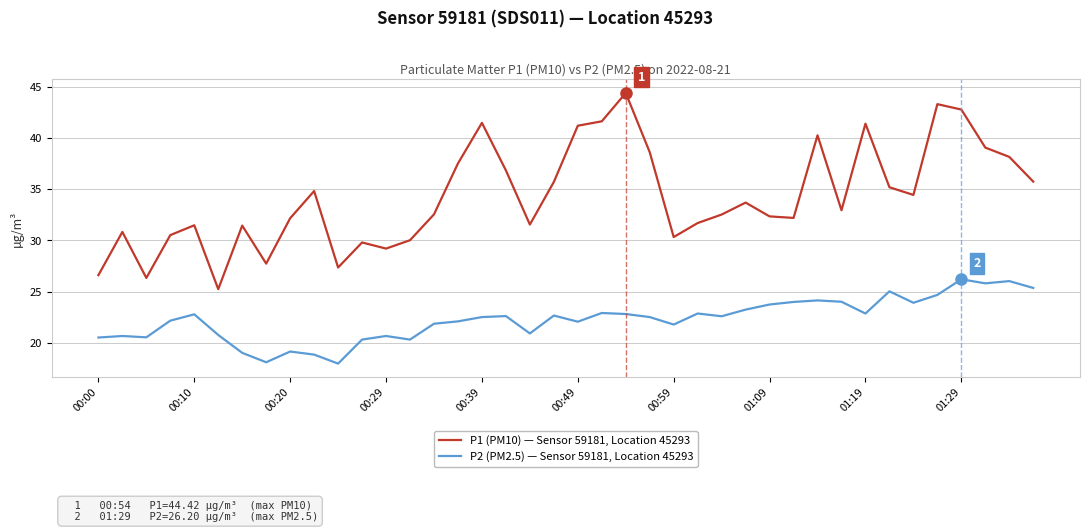

Which series has the largest range (max minus min)?

P1 (PM10) — Sensor 59181, Location 45293